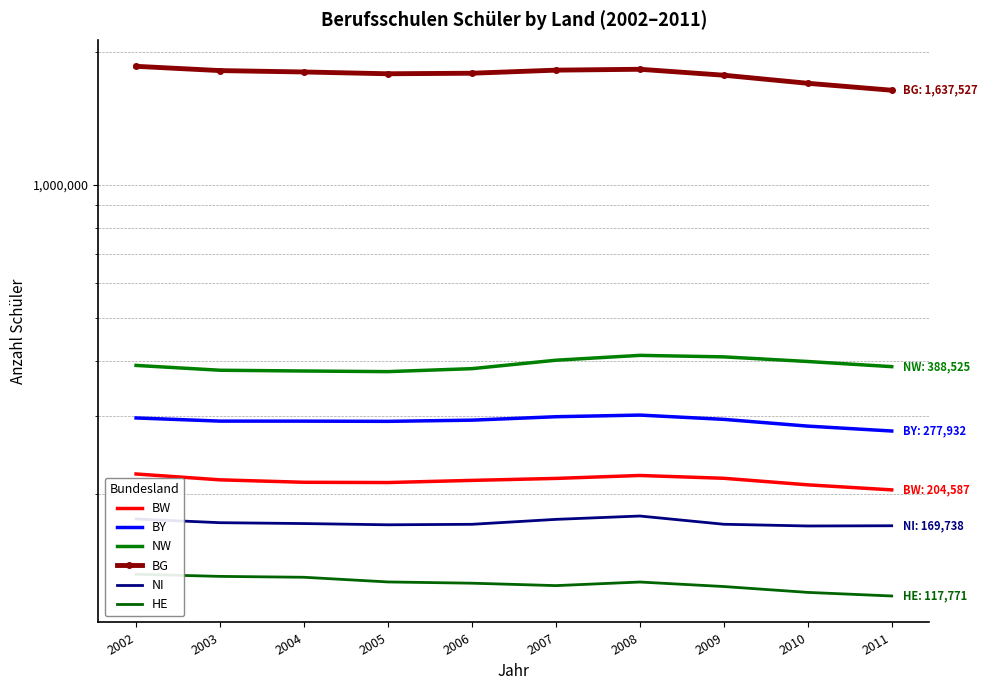

What is the greatest value displayed?

1854596